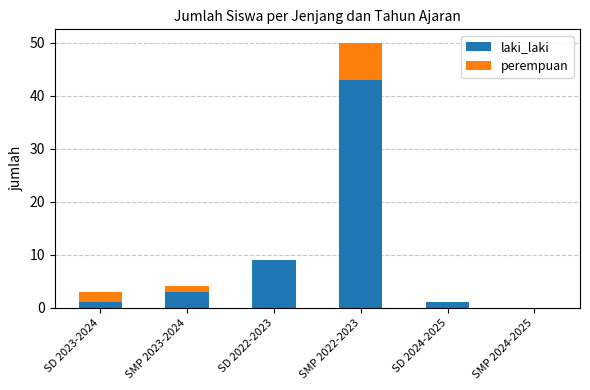

What is the highest value of the laki_laki series?

43